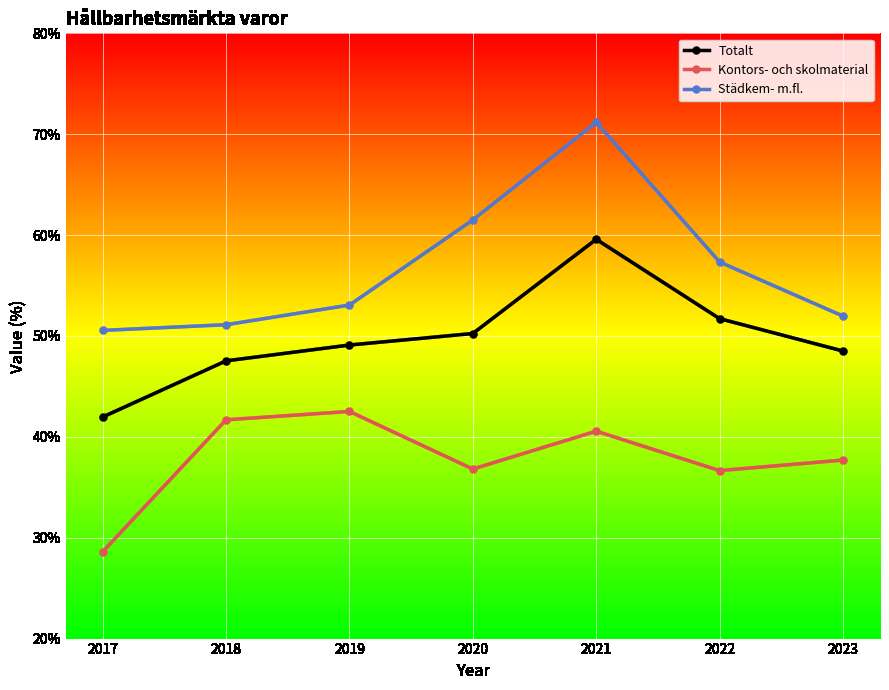

Is it true that Totalt equals 16.7 at 2018?

False